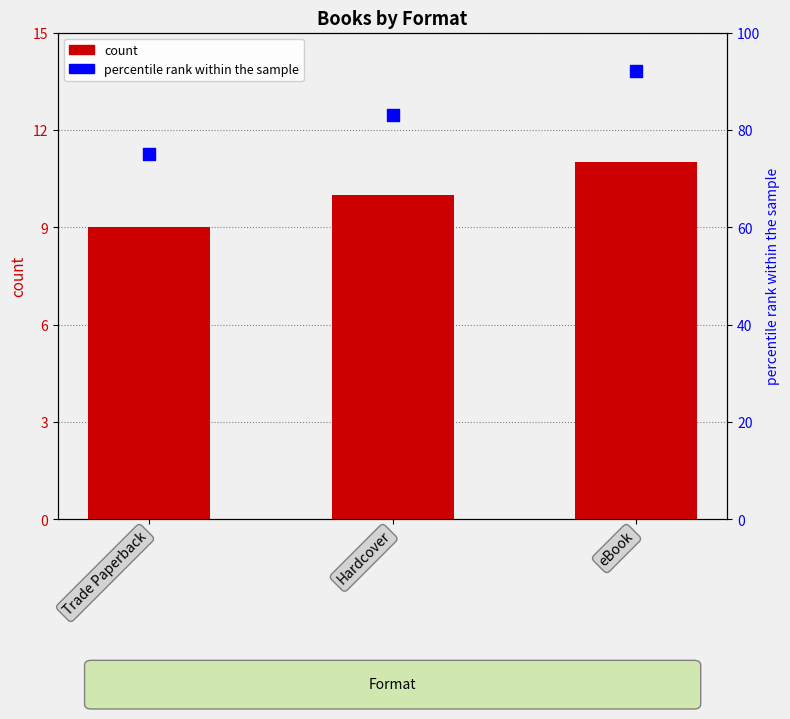

Which series has the largest total across all categories?

percentile rank within the sample